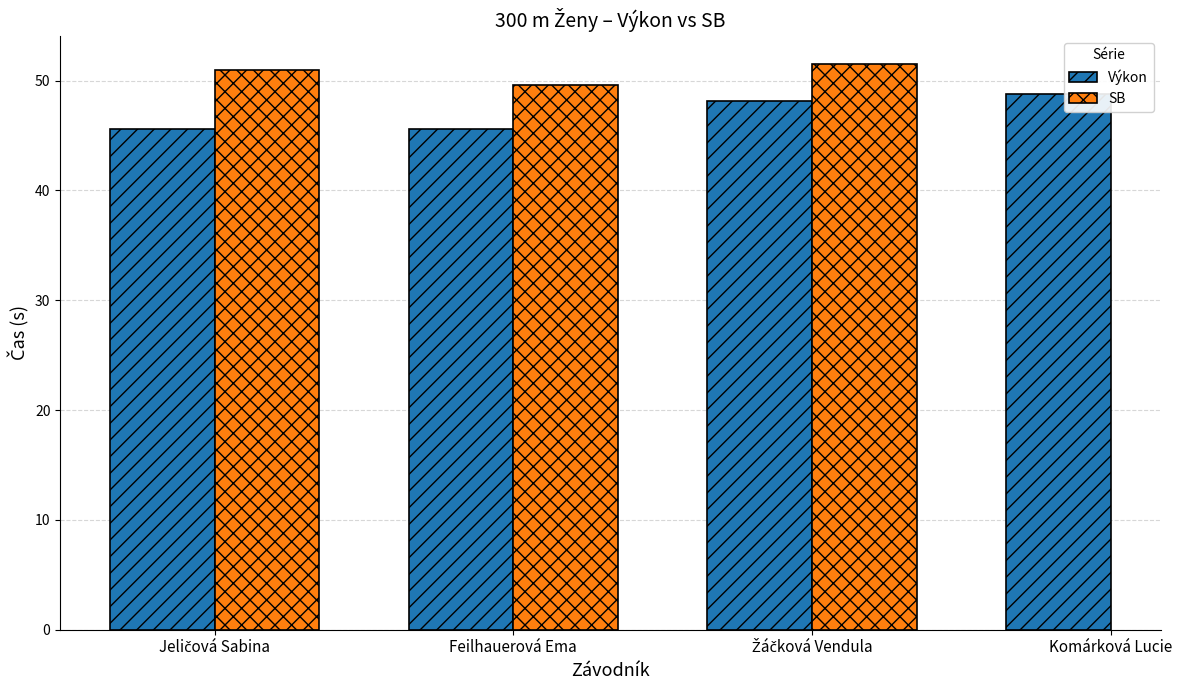

What is the value of the SB bar at the 3rd from the left?

51.5